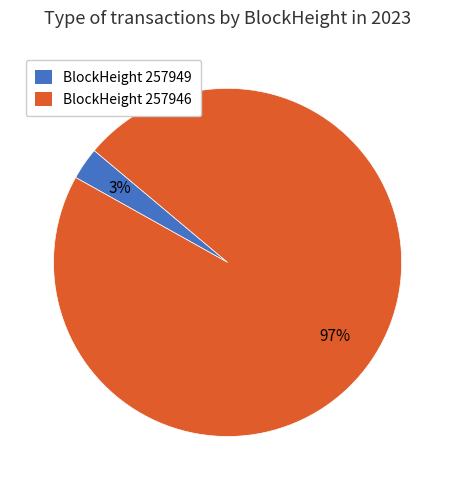

Is there any slice that represents more than half of the pie?

Yes